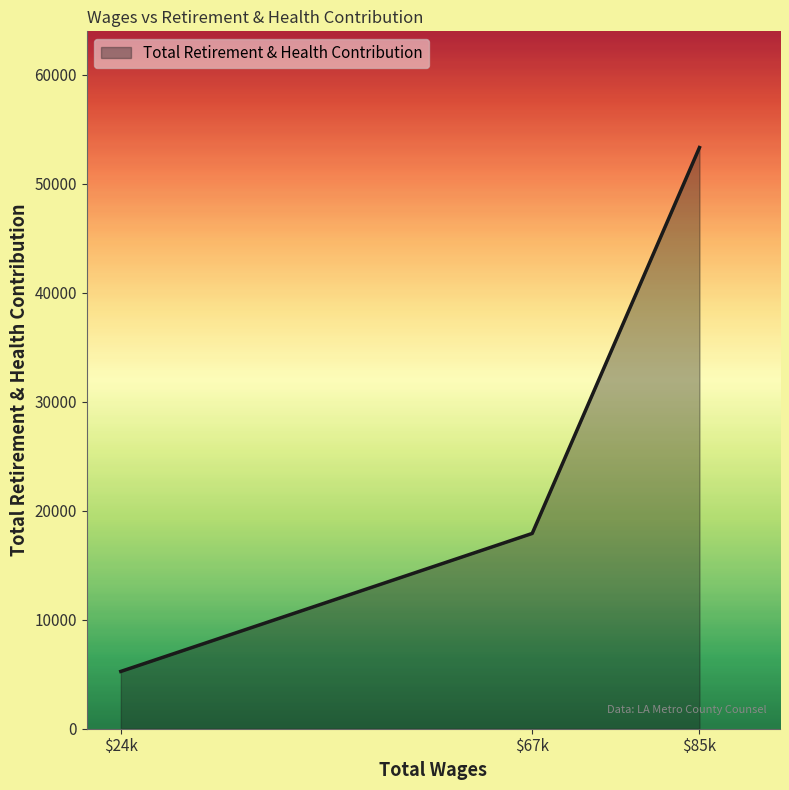

The value at $67k is 17922. True or false?

True